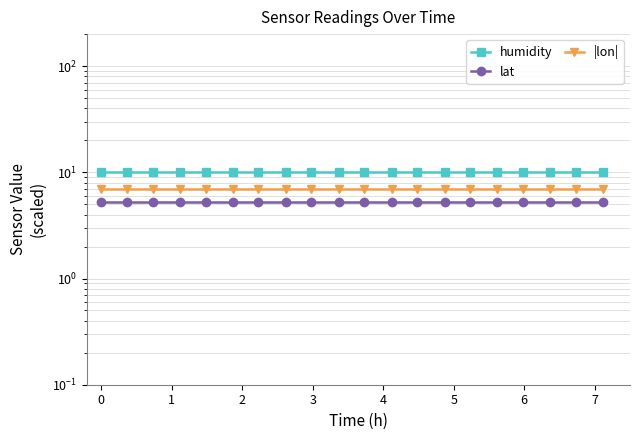

True or false: |lon| and humidity intersect in this chart.

False